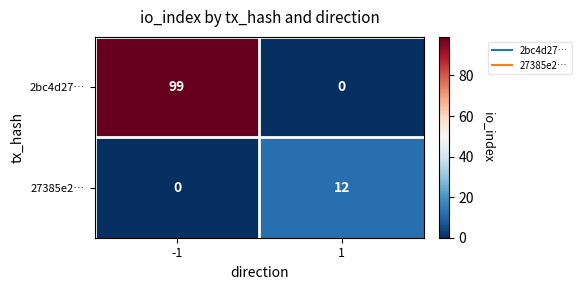

What is the highest value of the 2bc4d27… series?

99